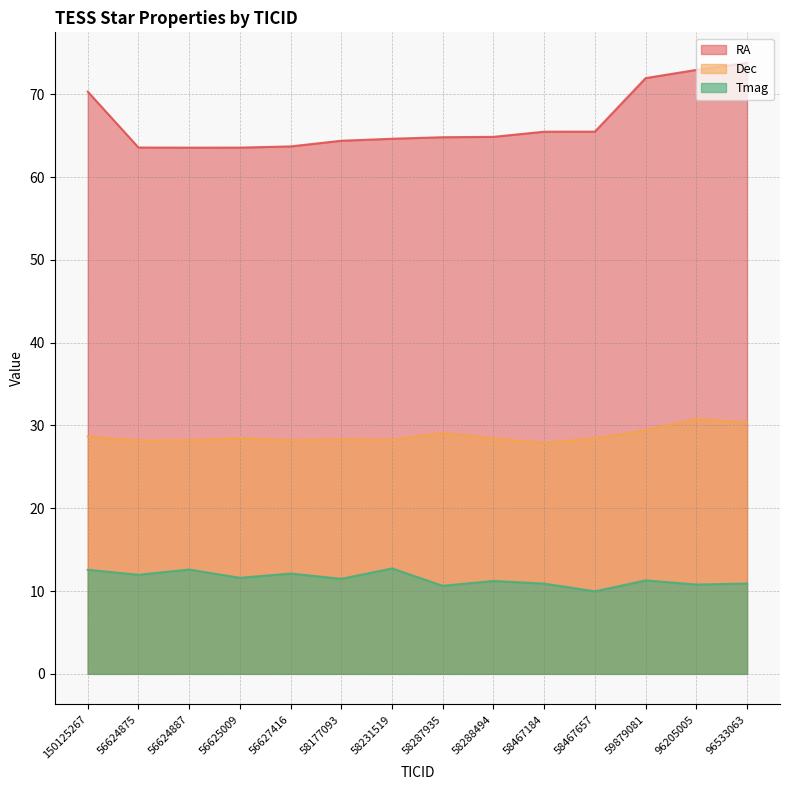

How many series are shown in this chart?

3